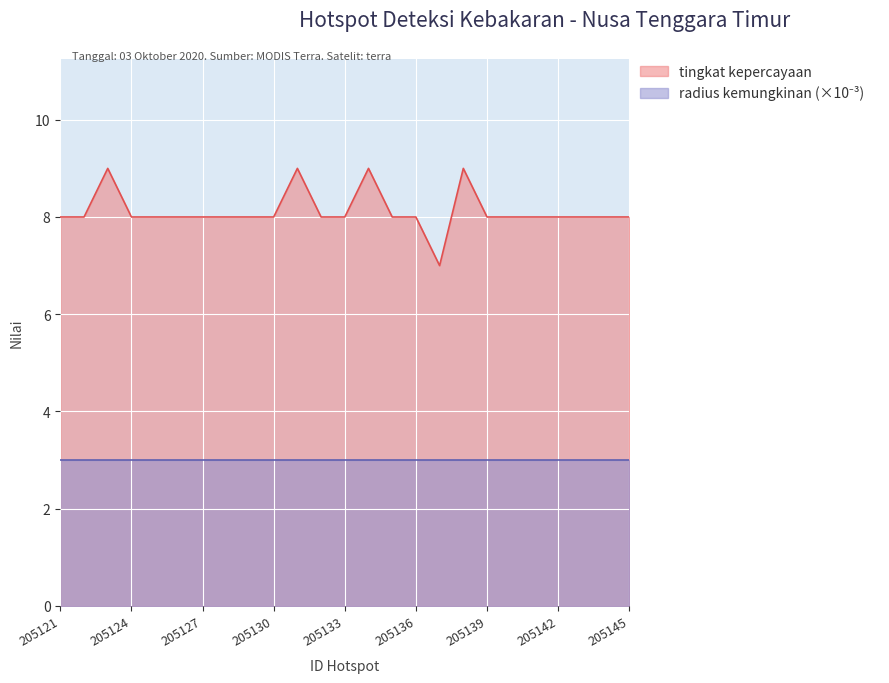

How many lines are shown in the chart?

2